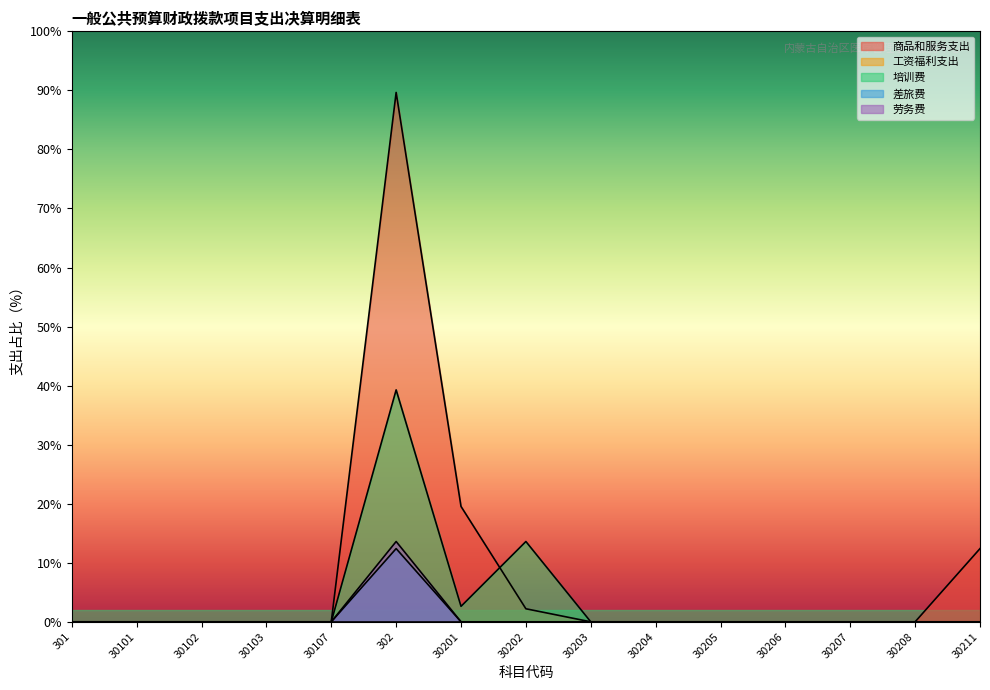

At which category is the sum across all series the highest?

302